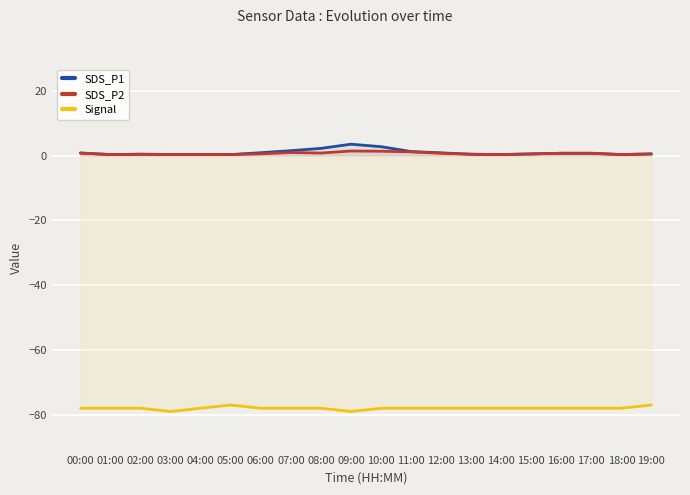

How many lines are shown in the chart?

3